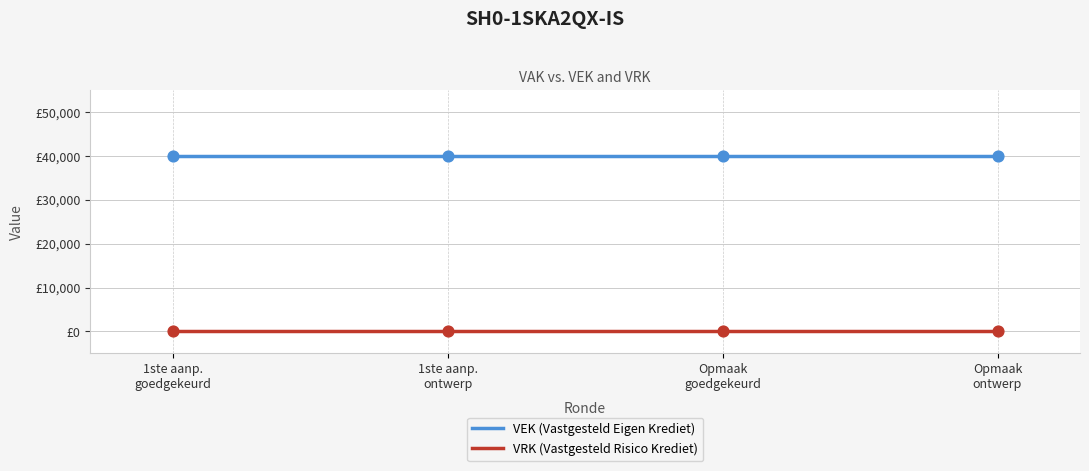

Is the value of VRK (Vastgesteld Risico Krediet) at 1ste aanp.
ontwerp greater than the value of VEK (Vastgesteld Eigen Krediet) at 1ste aanp.
goedgekeurd?

No